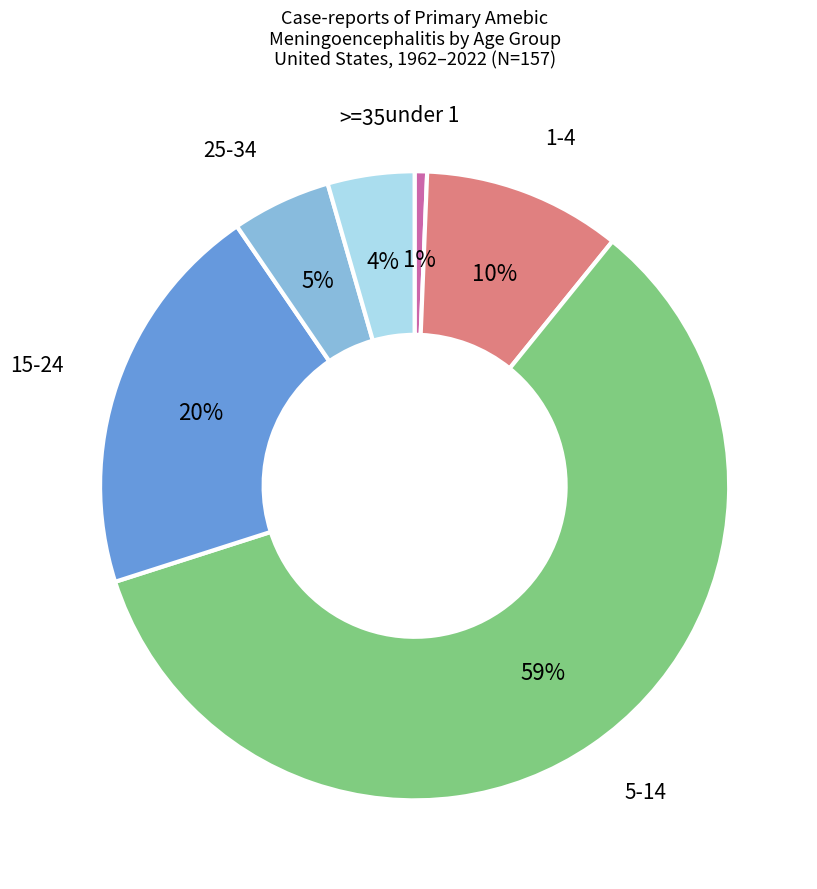

Is there any slice that represents more than half of the pie?

Yes